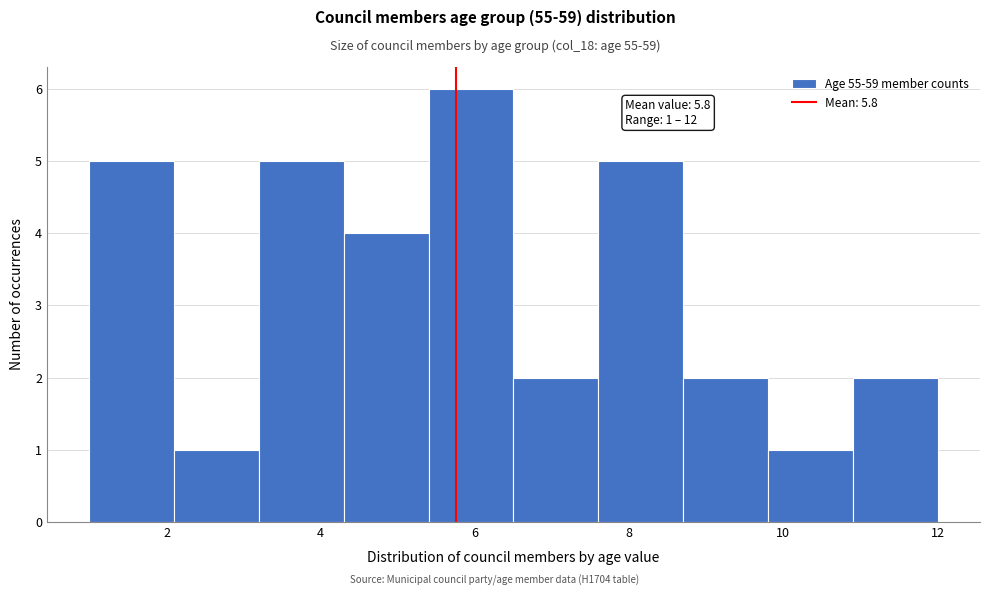

Which range on the x-axis has the tallest bar?

5.4 to 6.5